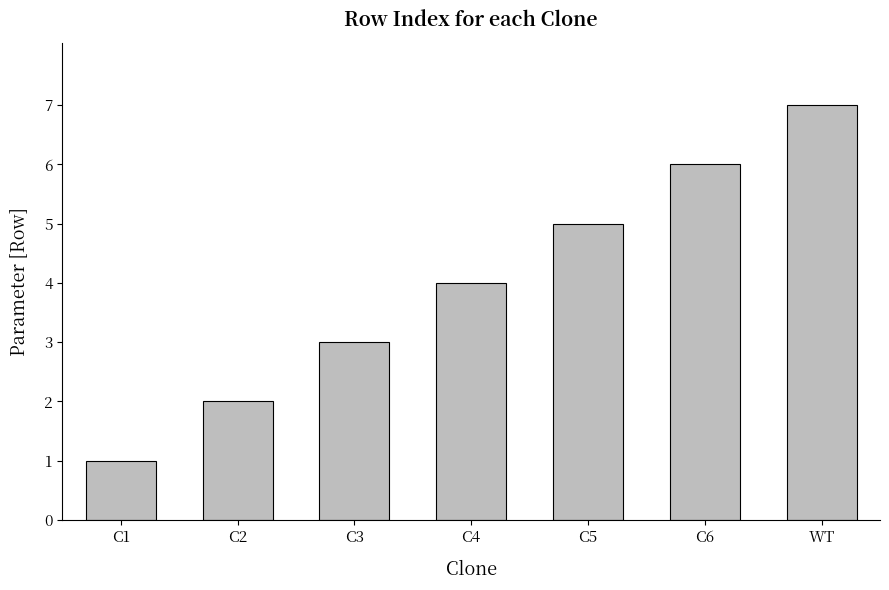

Which category has the highest value across all series?

WT